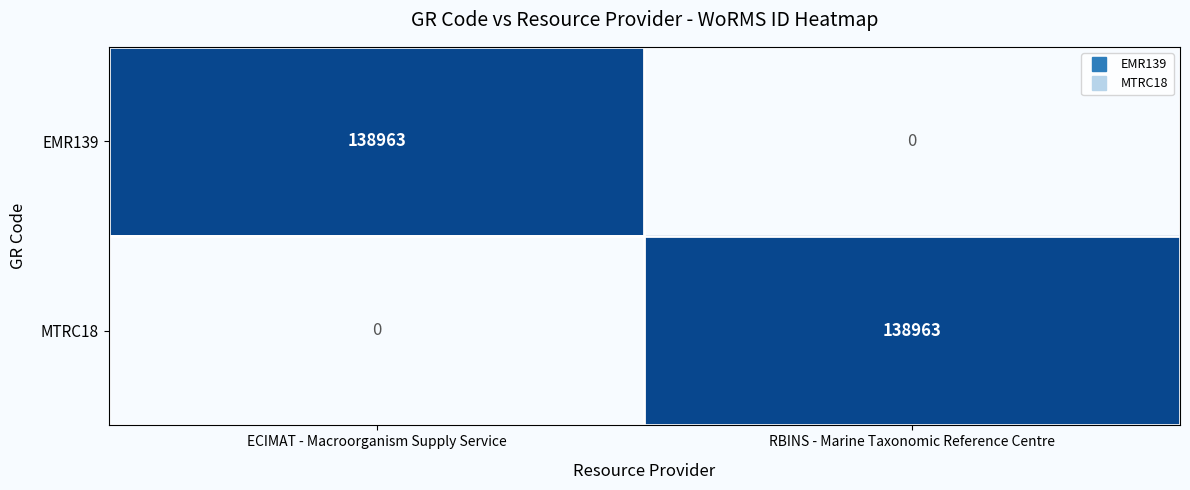

At ECIMAT - Macroorganism Supply Service, list the series in order from smallest to largest.

MTRC18, EMR139